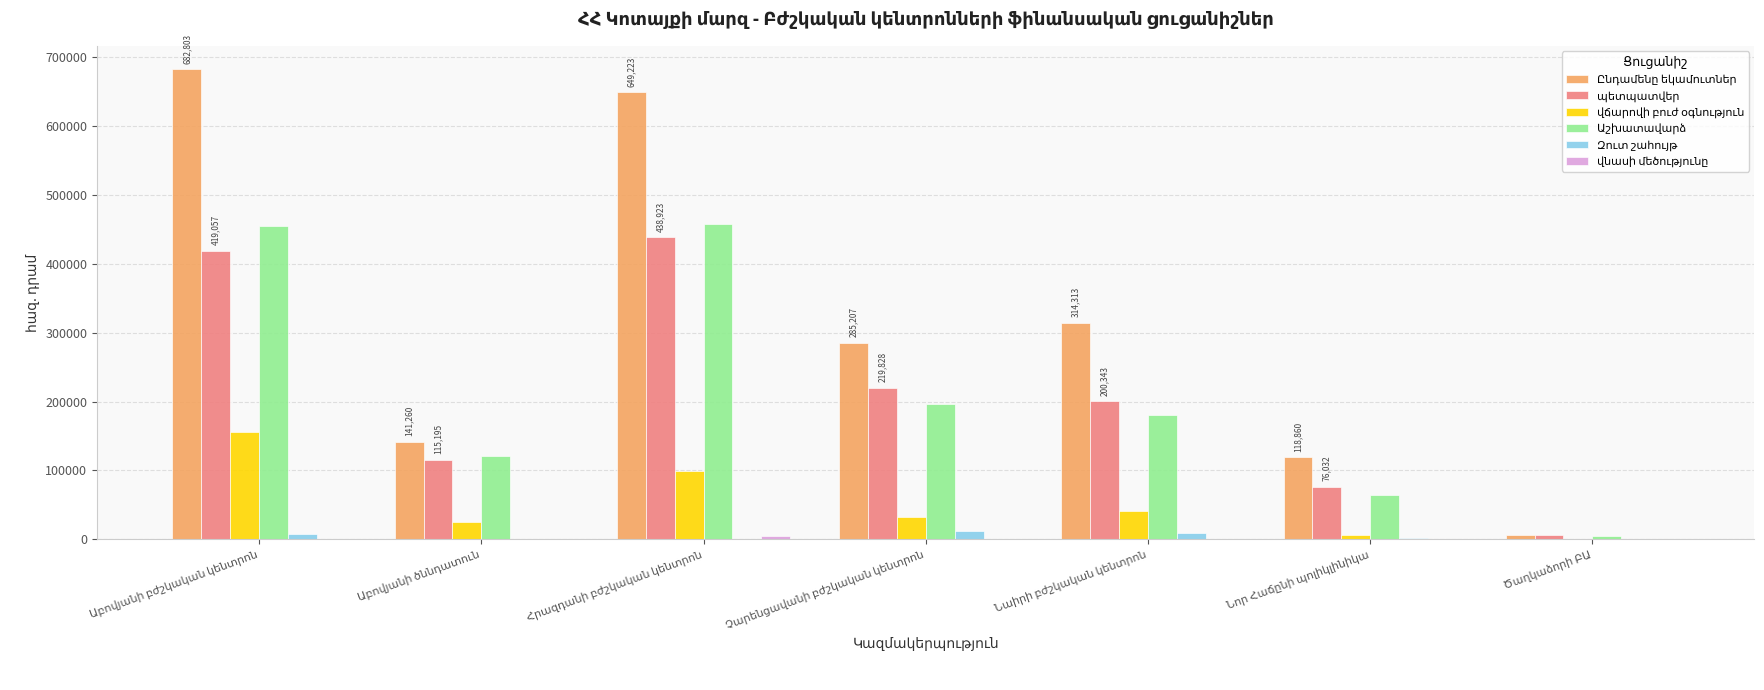

List the labels in order of Աշխատավարձ value, largest first.

Հրազդանի բժշկական կենտրոն, Աբովյանի բժշկական կենտրոն, Չարենցավանի բժշկական կենտրոն, Նաիրի բժշկական կենտրոն, Աբովյանի ծննդատուն, Նոր Հաճընի պոլիկլինիկա, Ծաղկաձորի ԲԱ